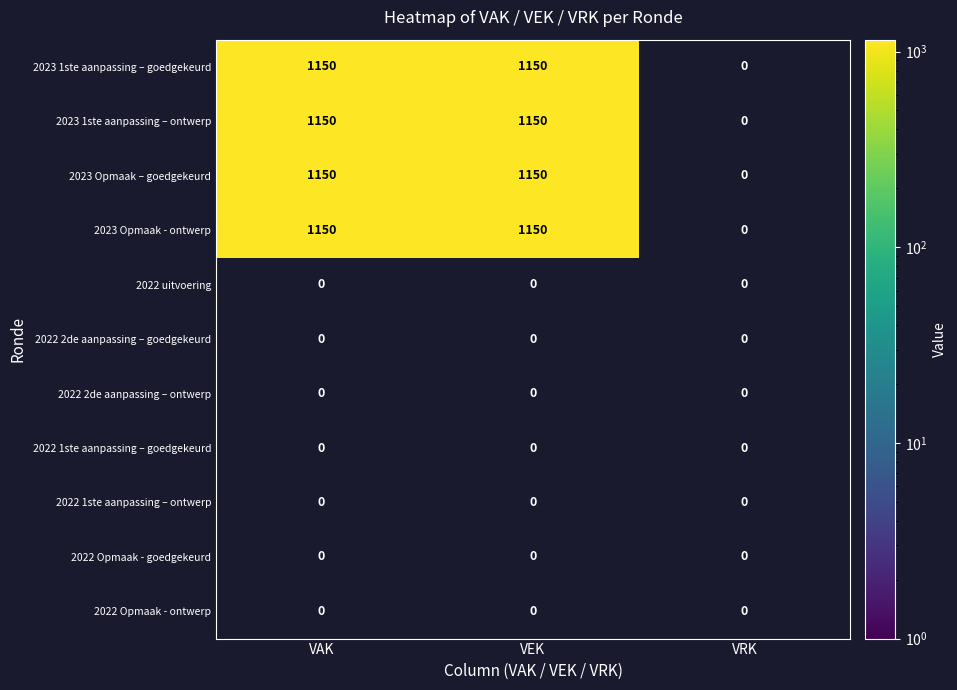

True or false: 2022 2de aanpassing – ontwerp has a value of 0 at VEK.

True